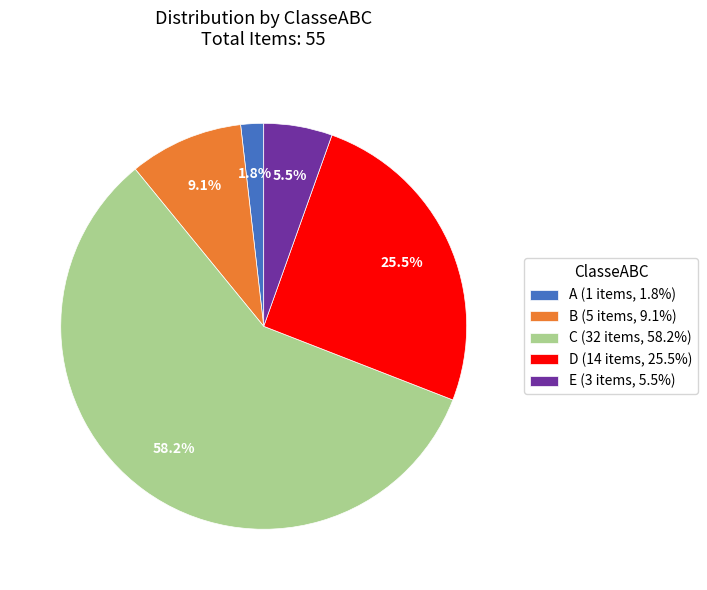

How many slices are in this pie chart?

5